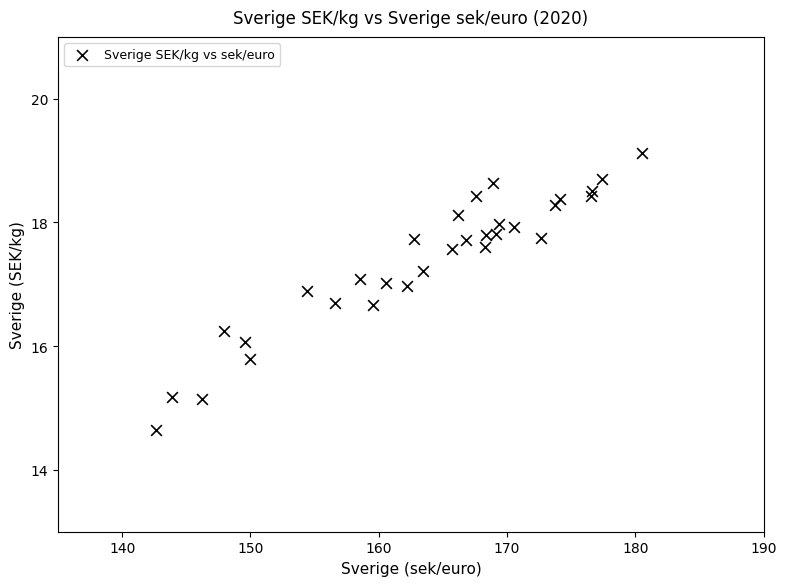

What is the range of X values (max minus min)?

37.9